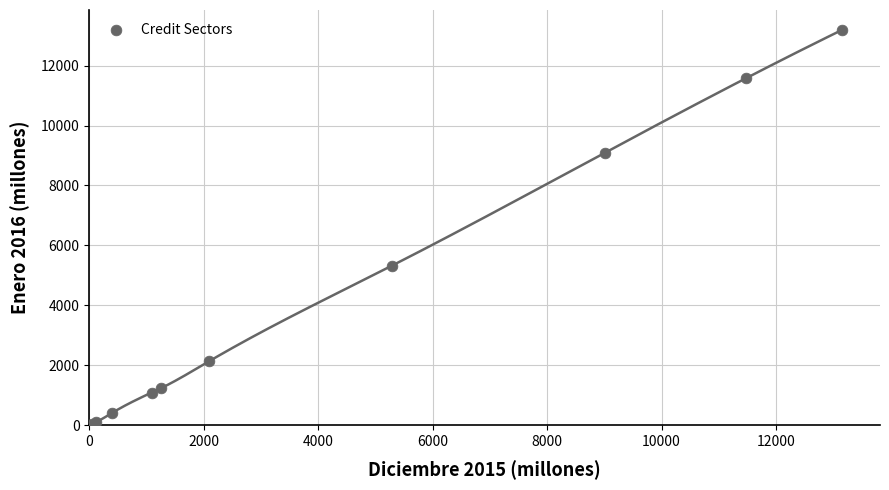

What Y value in the scatter plot is closest to 6622?

5324.8